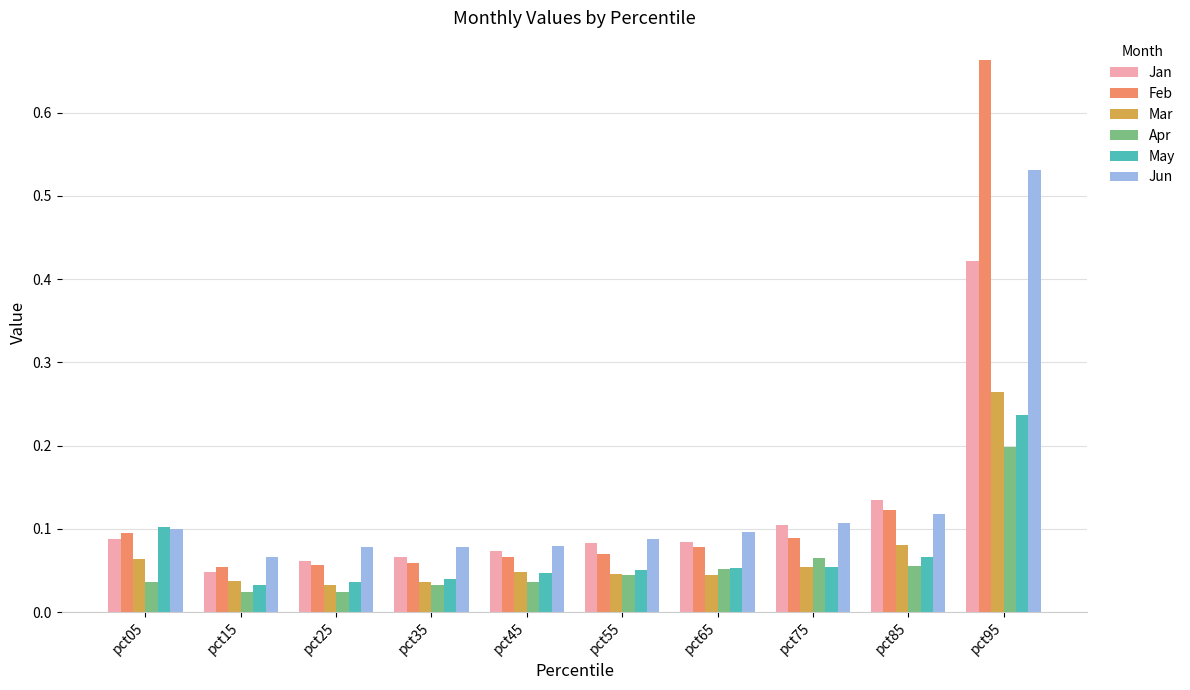

At how many categories does at least one series exceed 0?

10